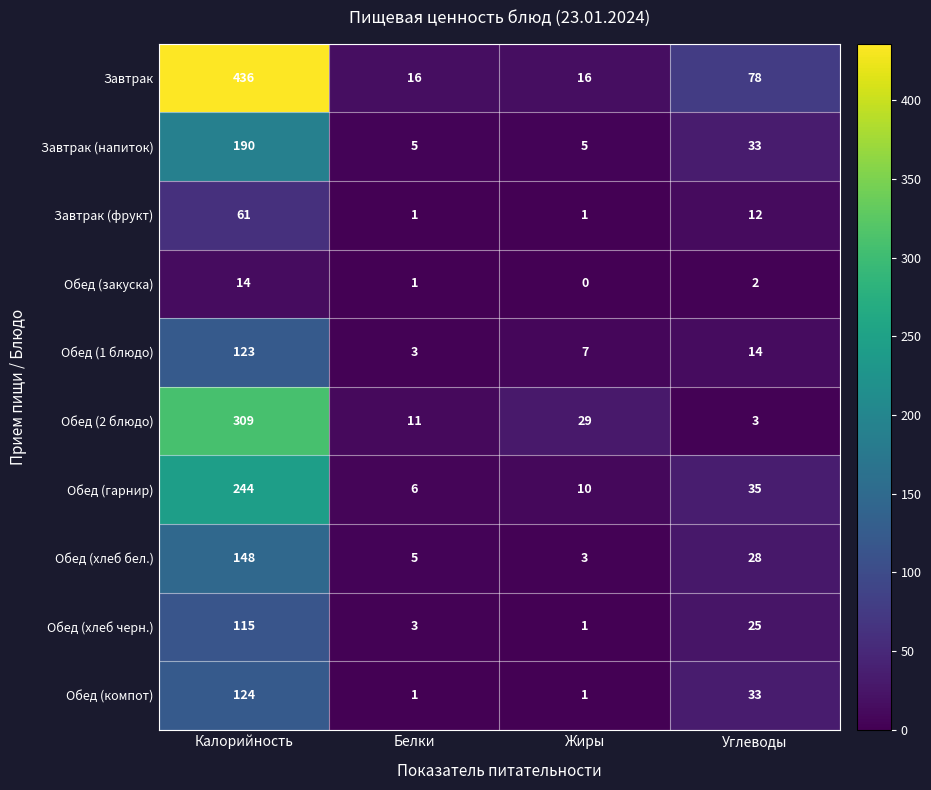

At how many categories does at least one series exceed 402?

1